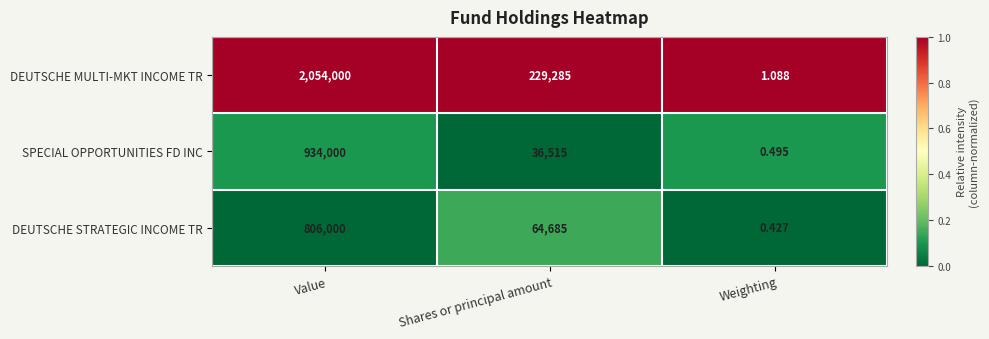

At which label does DEUTSCHE STRATEGIC INCOME TR first exceed 64685?

Value